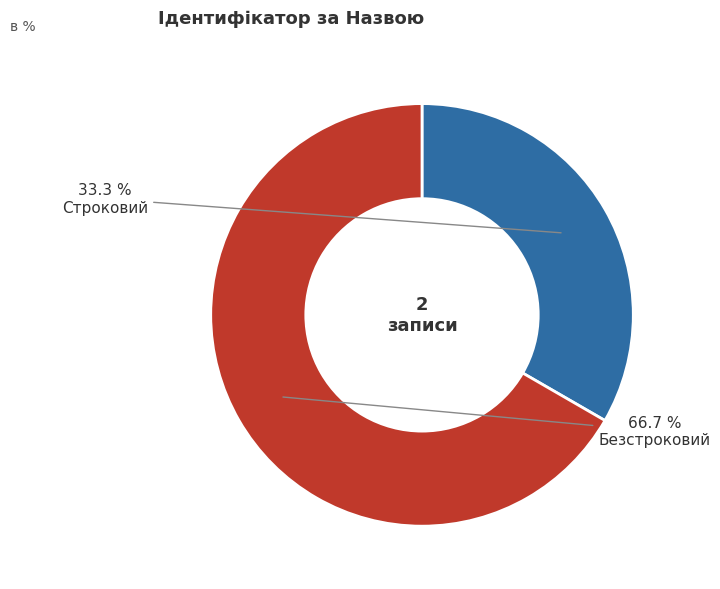

To the nearest percent, what percentage of the pie is Безстроковий?

67%